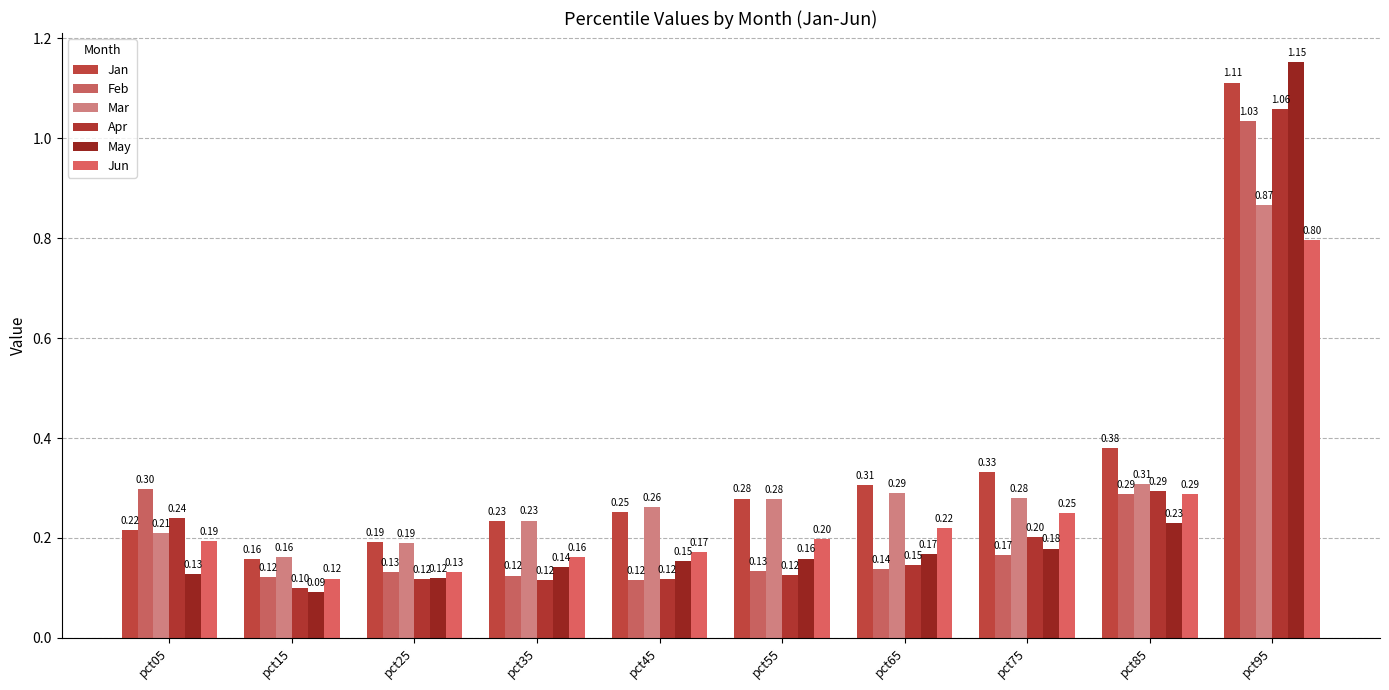

What is the lowest value of the Feb series?

0.1